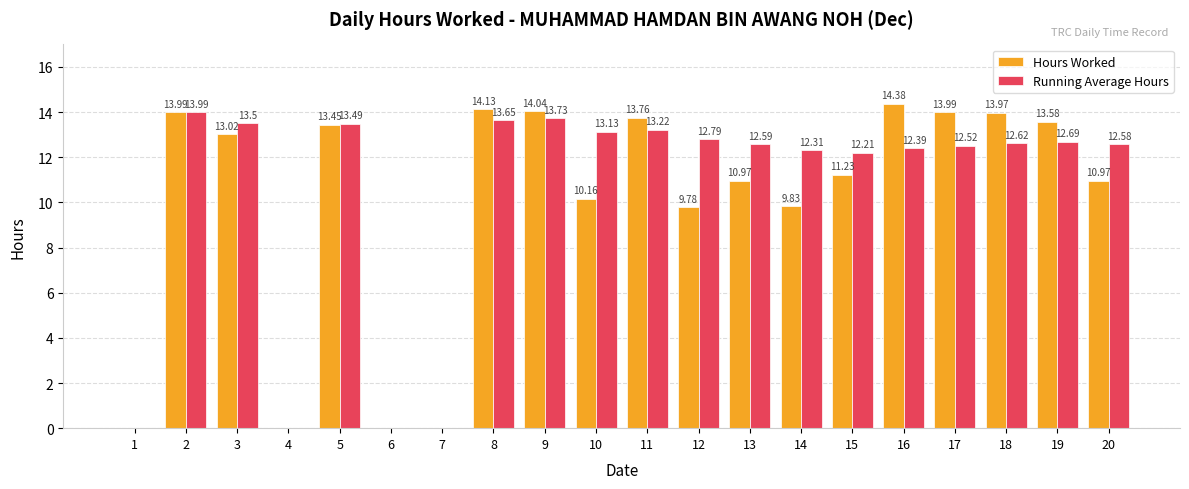

Is the value of Running Average Hours at 20 greater than the value of Hours Worked at 20?

Yes